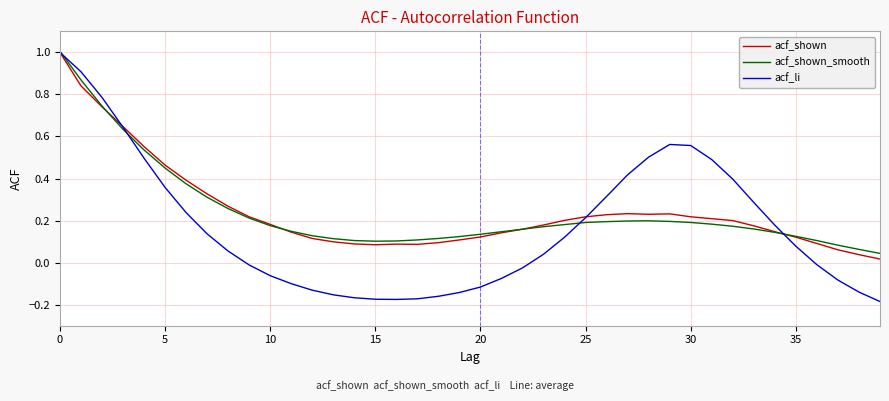

What is the highest value of the acf_shown_smooth series?

1.0